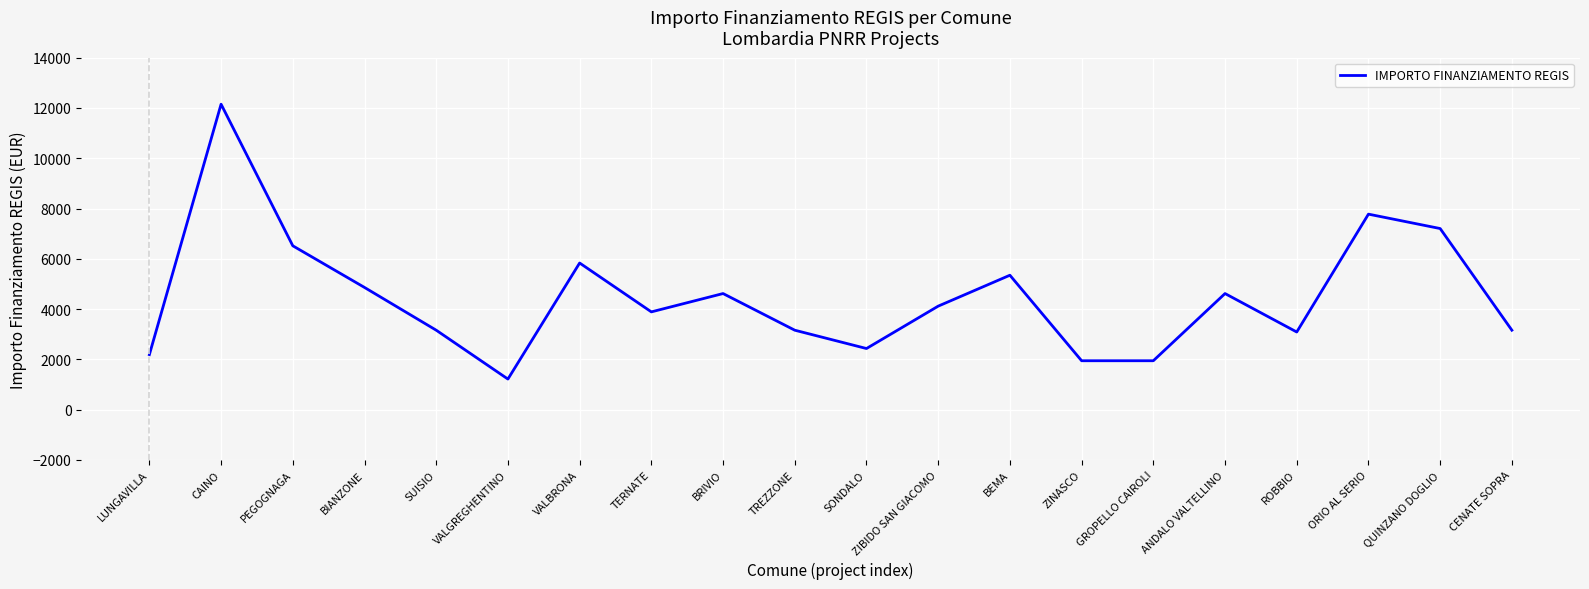

At which label is the value closest to 6682?

PEGOGNAGA